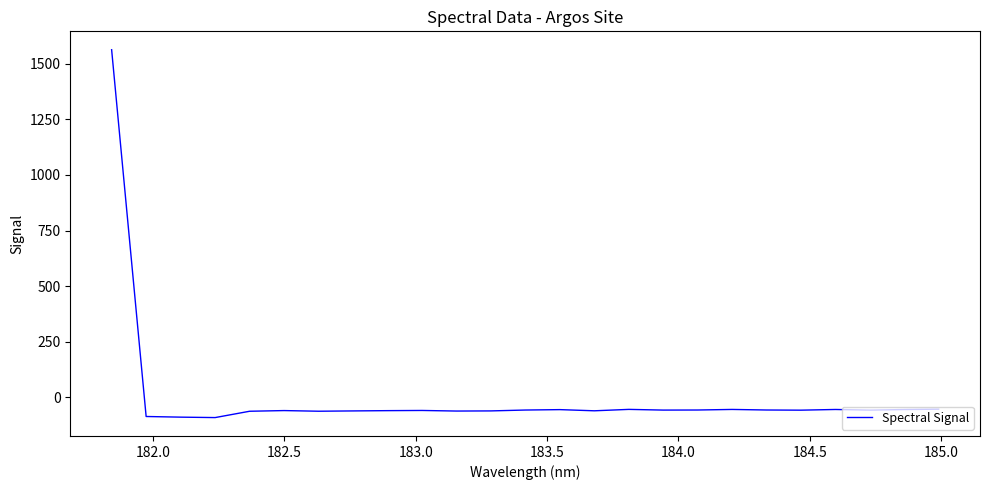

What is the greatest value displayed?

1563.0